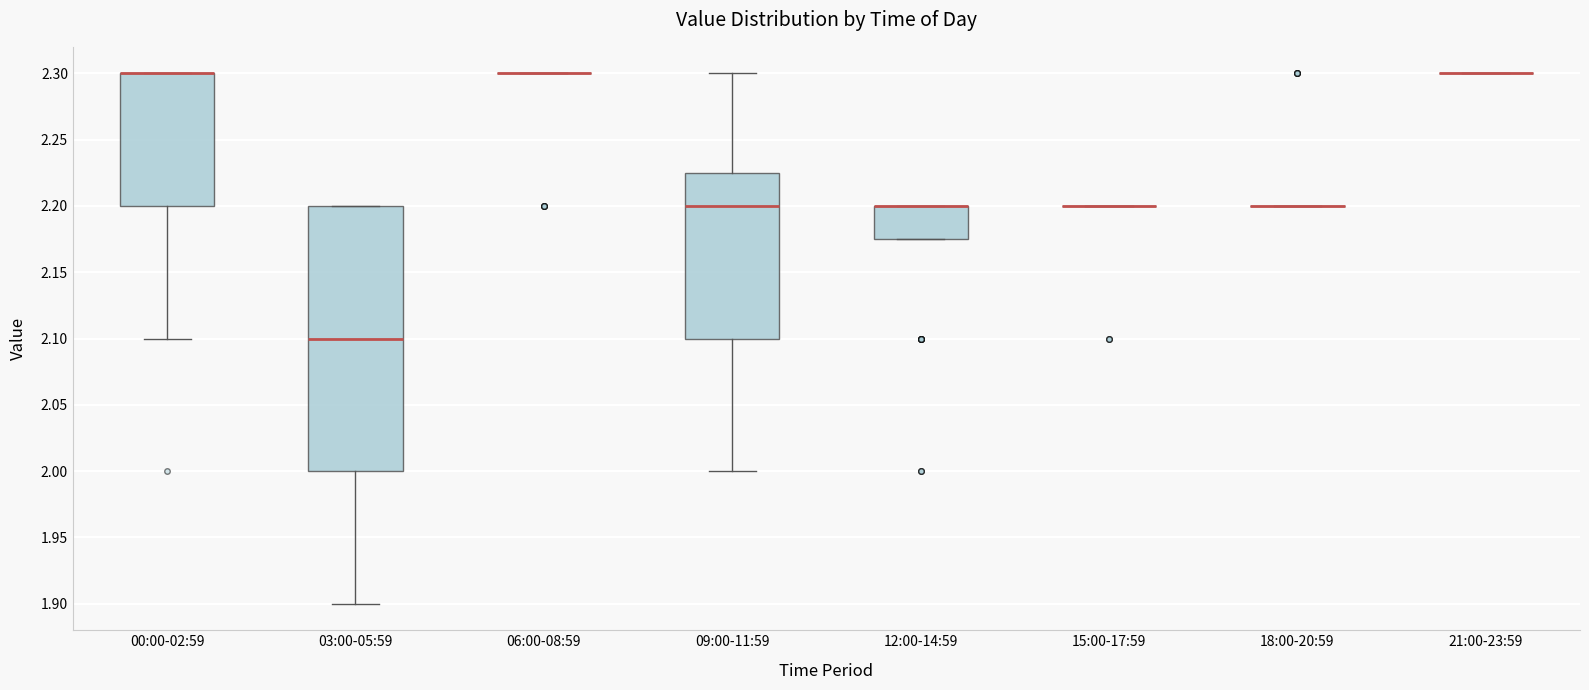

Reading left to right, read every box against the y-axis: the position of its median line, the range the box covers, and the ends of its whiskers. The values are not printed on the chart, so give them approximately, as read against the axis.

00:00-02:59: median 2.300 (drawn on the box's upper edge), box 2.200 to 2.300, whiskers 2.100 to 2.300
03:00-05:59: median 2.100, box 2.000 to 2.200, whiskers 1.900 to 2.200
06:00-08:59: box collapsed to a line at 2.300, whiskers 2.300 to 2.300
09:00-11:59: median 2.200, box 2.100 to 2.225, whiskers 2.000 to 2.300
12:00-14:59: median 2.200 (drawn on the box's upper edge), box 2.175 to 2.200, whiskers 2.175 to 2.200
15:00-17:59: box collapsed to a line at 2.200, whiskers 2.200 to 2.200
18:00-20:59: box collapsed to a line at 2.200, whiskers 2.200 to 2.200
21:00-23:59: box collapsed to a line at 2.300, whiskers 2.300 to 2.300